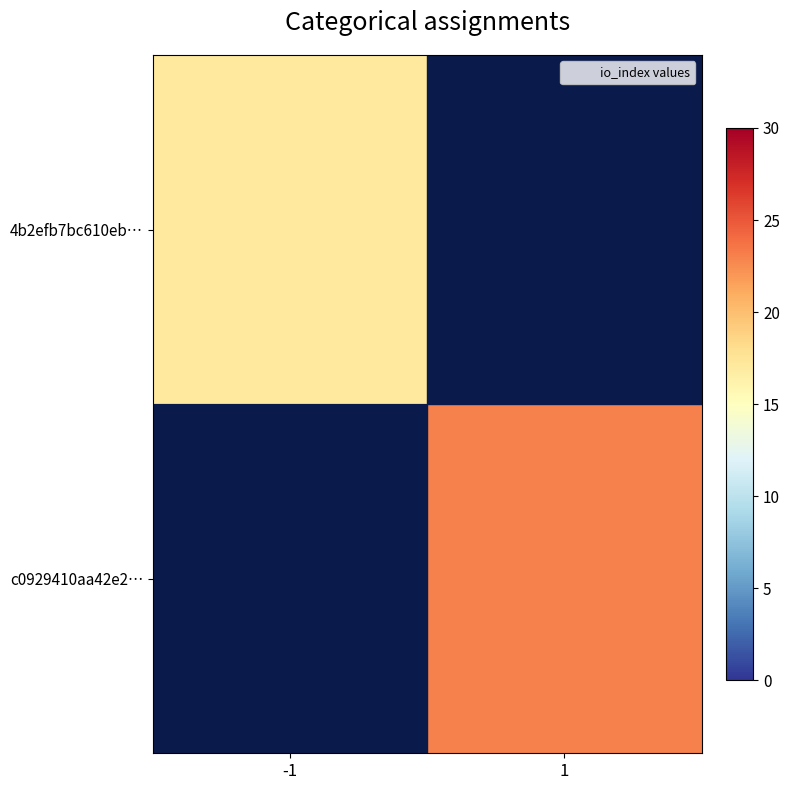

What is the greatest value displayed?

23.0